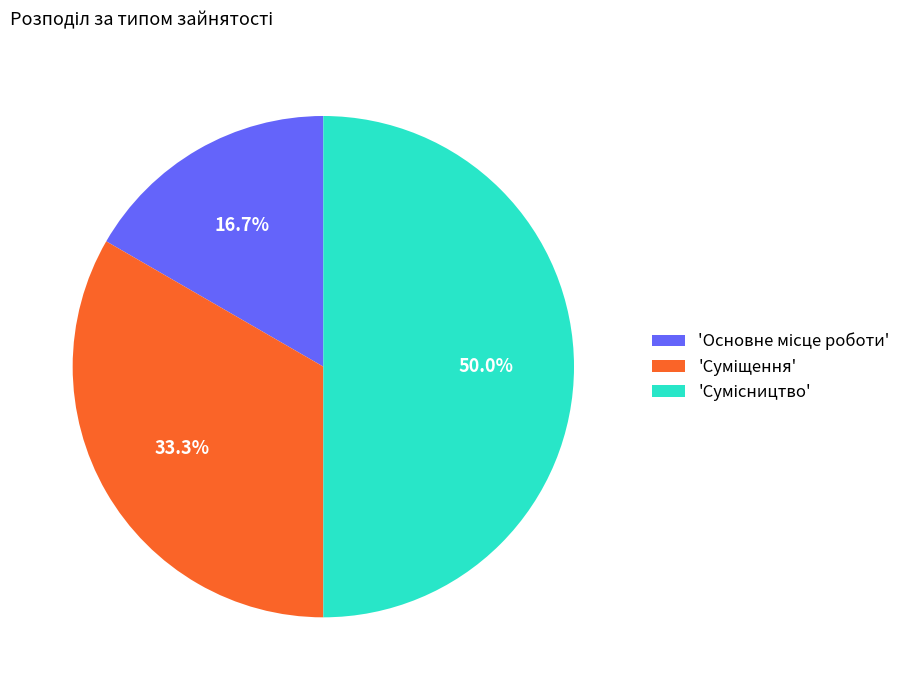

How many slices are in this pie chart?

3